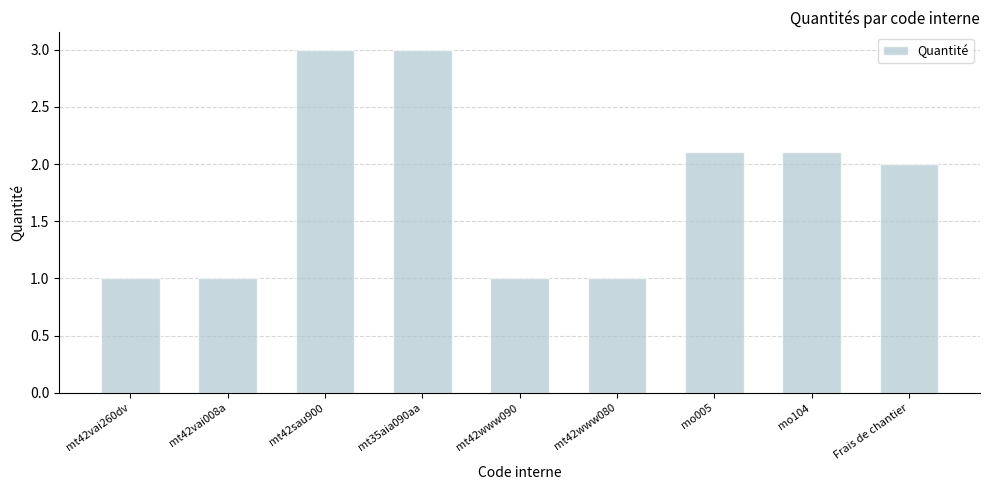

True or false: the data shows 3.0 at mt42sau900.

True